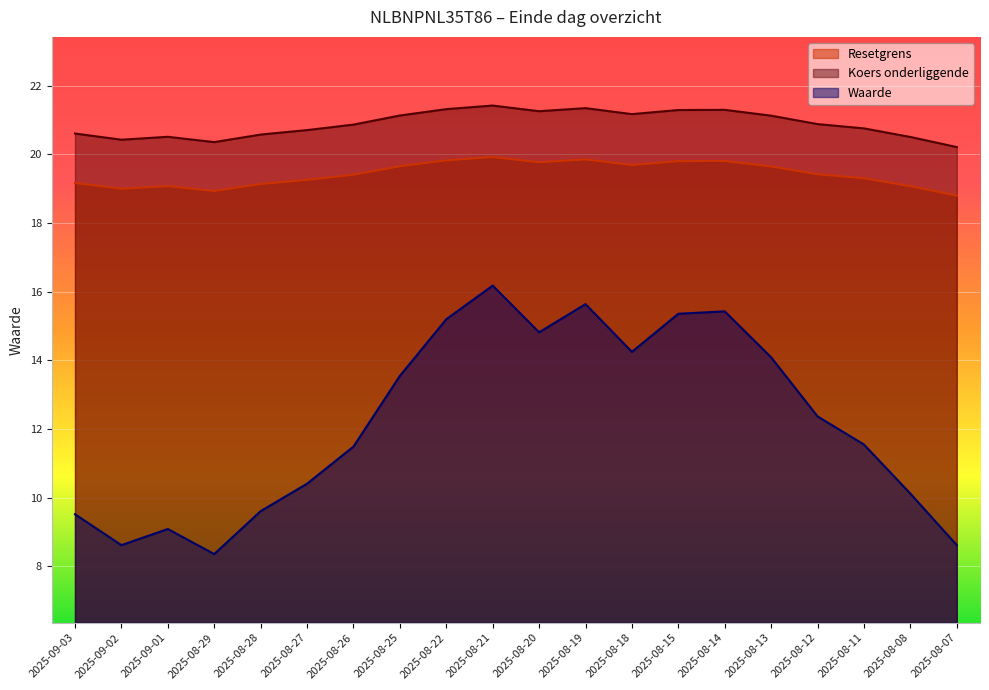

True or false: Waarde and Resetgrens cross at least once.

False